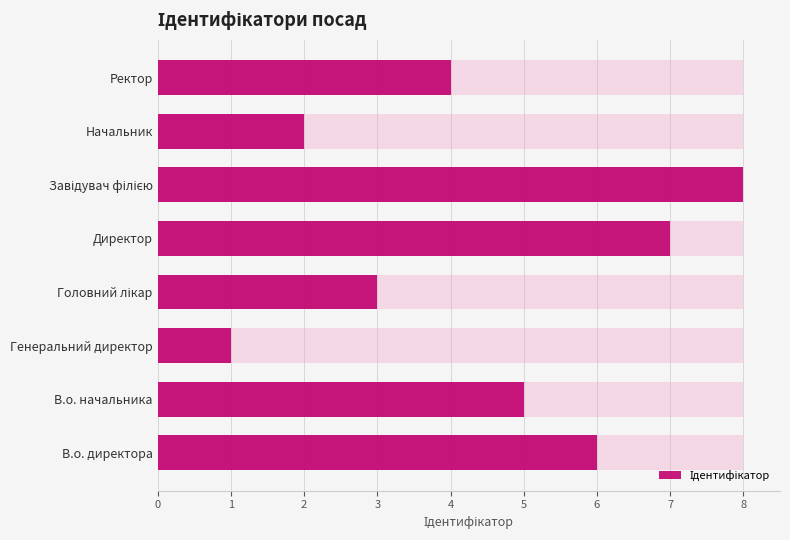

Which has a higher value, Завідувач філією or Генеральний директор?

Завідувач філією